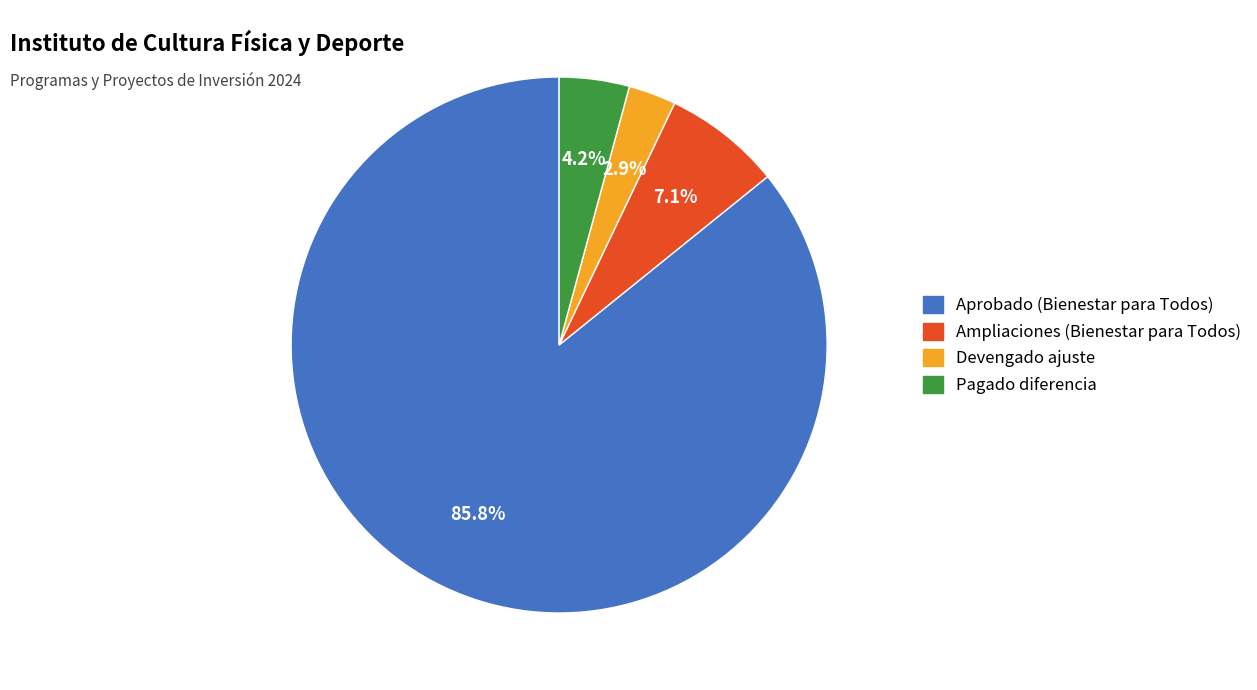

Is there a majority slice in this chart?

Yes